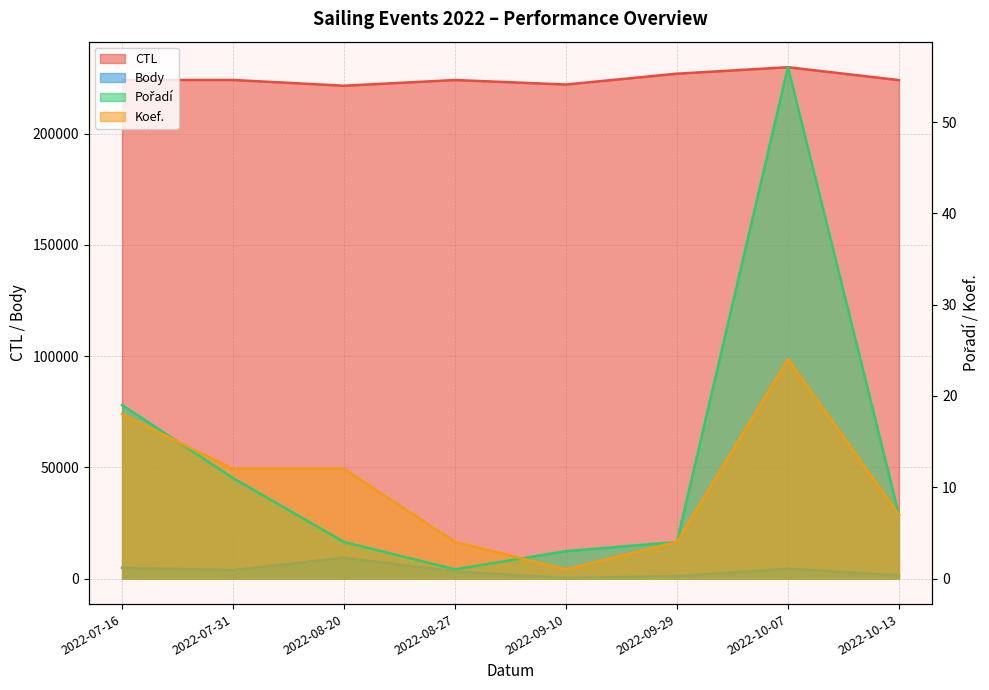

Which label corresponds to the largest value in the chart?

2022-10-07